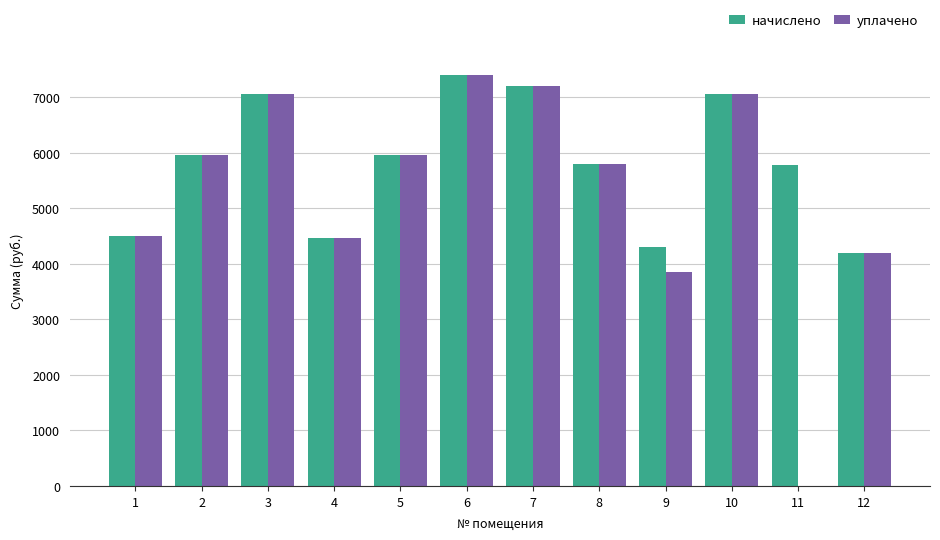

True or false: начислено has a value of 7402.3 at 6.

True